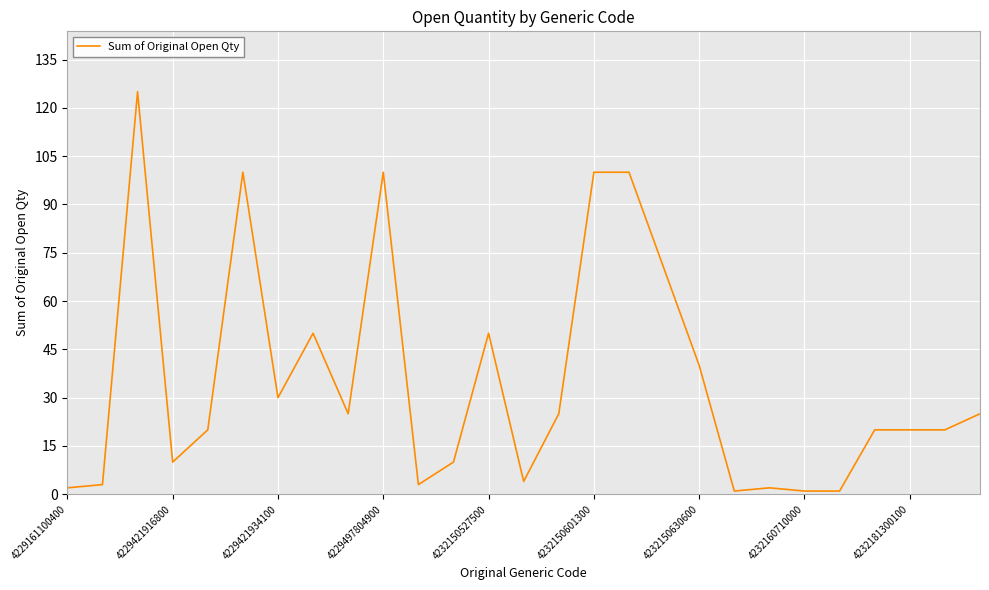

What is the difference between the maximum and minimum values?

124